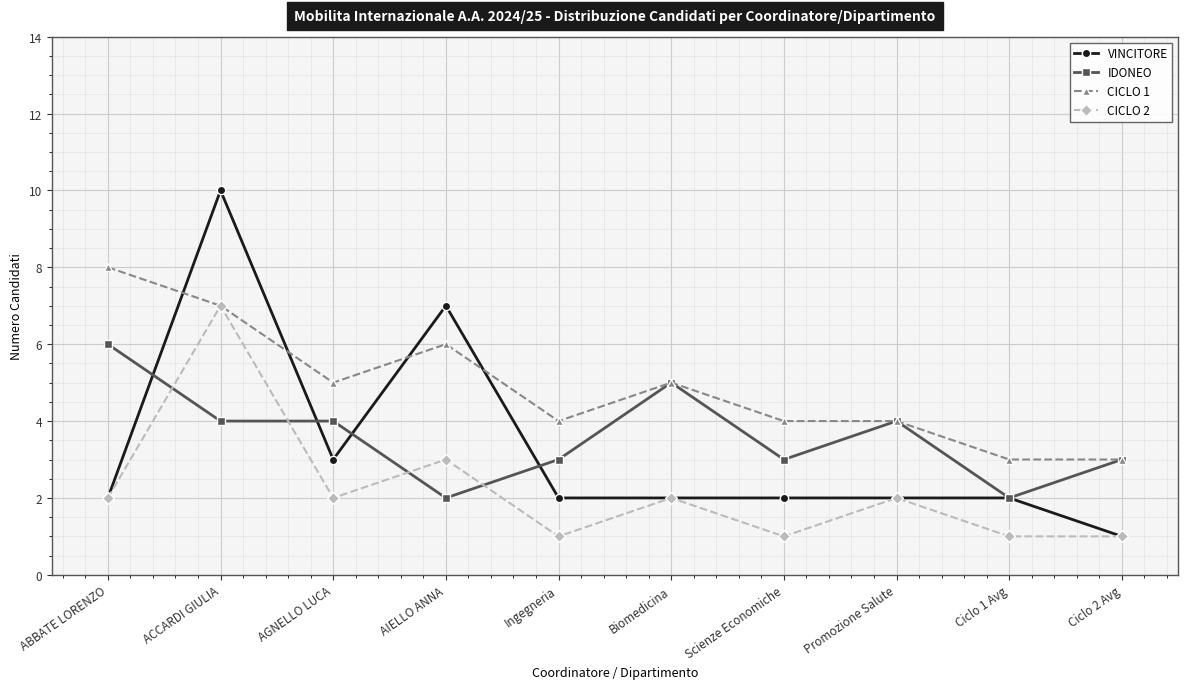

Which series changed the most between Biomedicina and Scienze Economiche?

IDONEO